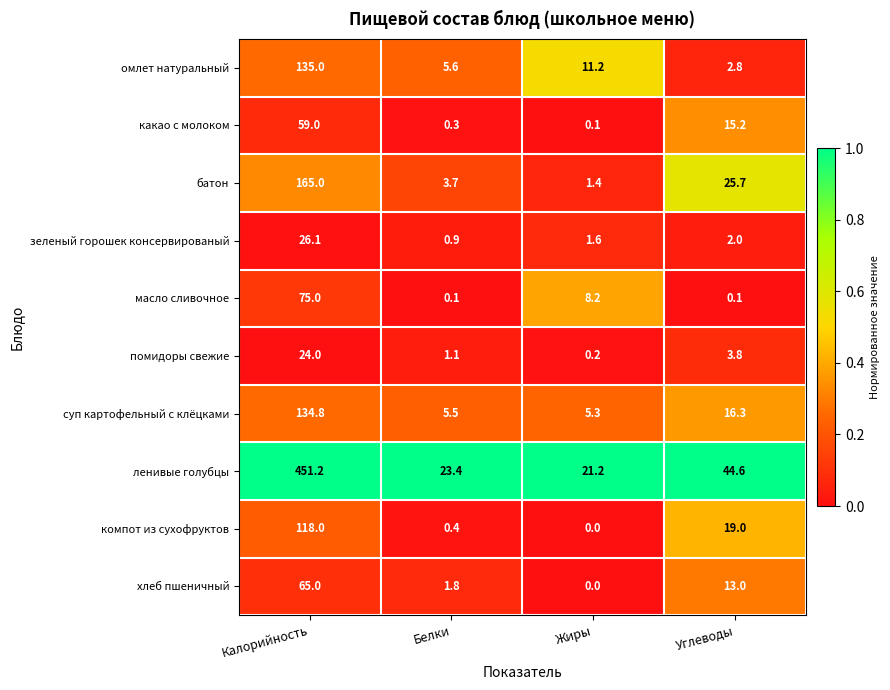

Which label corresponds to the smallest value in the chart?

Жиры